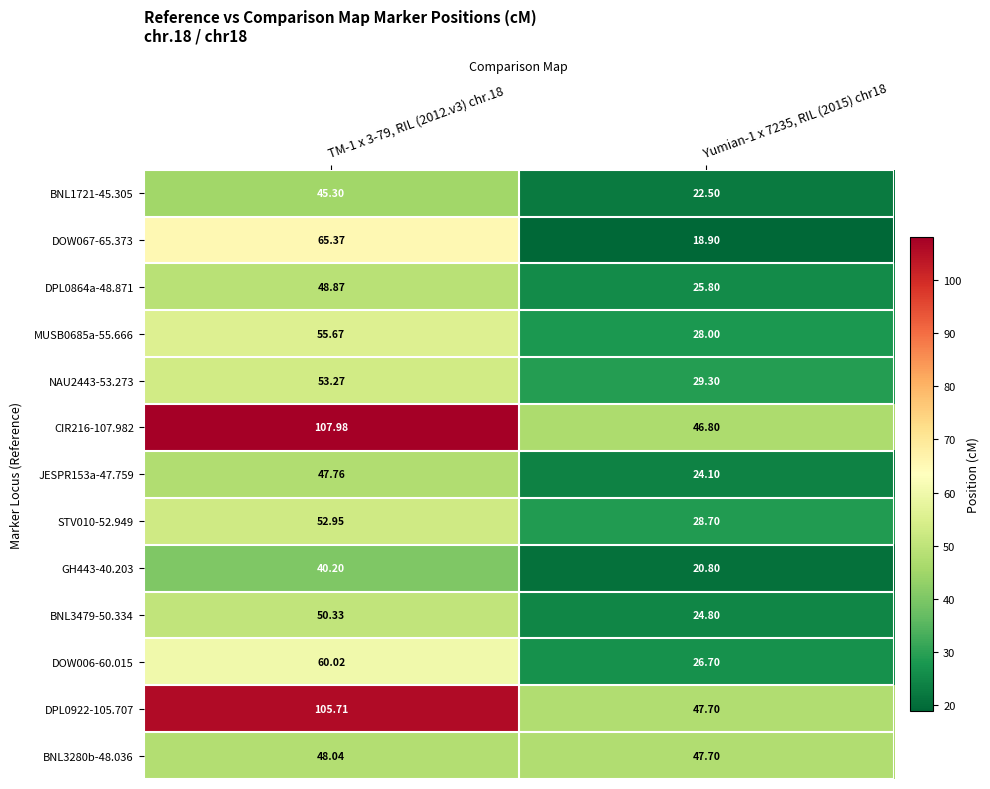

Is the value of MUSB0685a-55.666 at Yumian-1 x 7235, RIL (2015) chr18 greater than the value of DPL0922-105.707 at TM-1 x 3-79, RIL (2012.v3) chr.18?

No